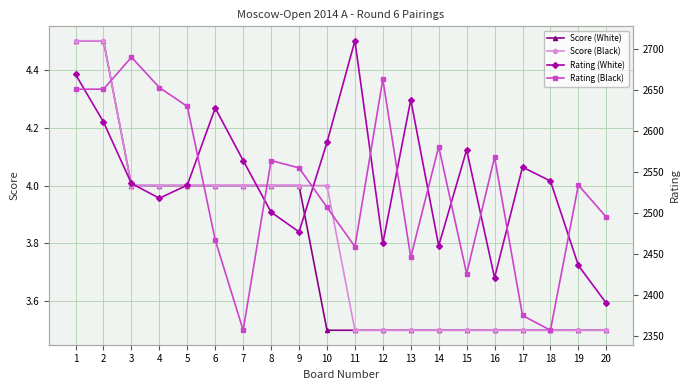

Rank the categories by Rating (White) value from highest to lowest.

11, 1, 13, 6, 2, 10, 15, 7, 17, 18, 3, 5, 4, 8, 9, 12, 14, 19, 16, 20